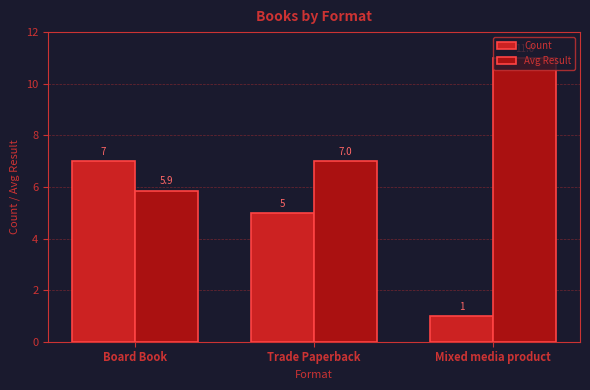

What position from the left is Trade Paperback?

2